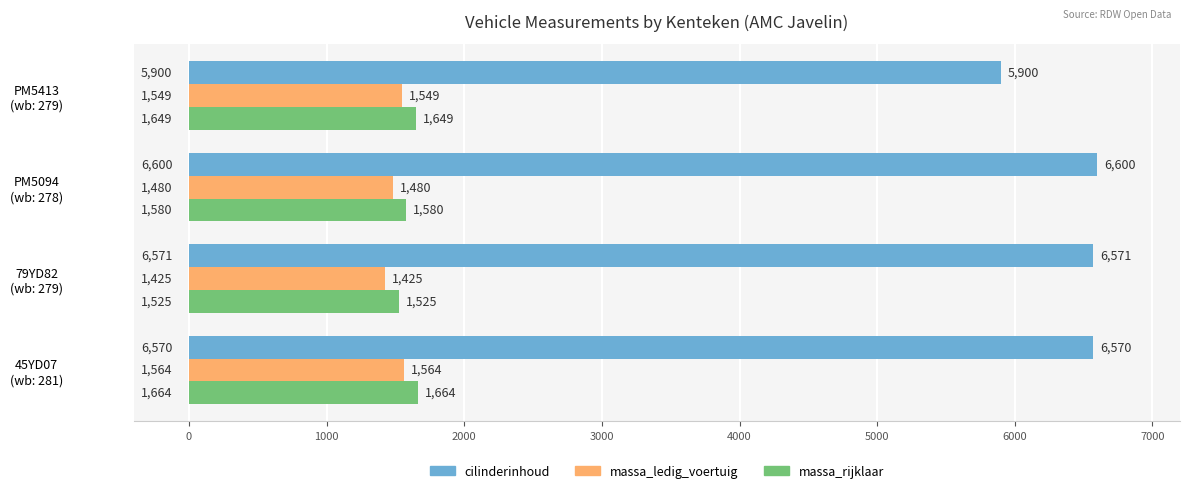

How many massa_rijklaar values are between 1580 and 1664?

3